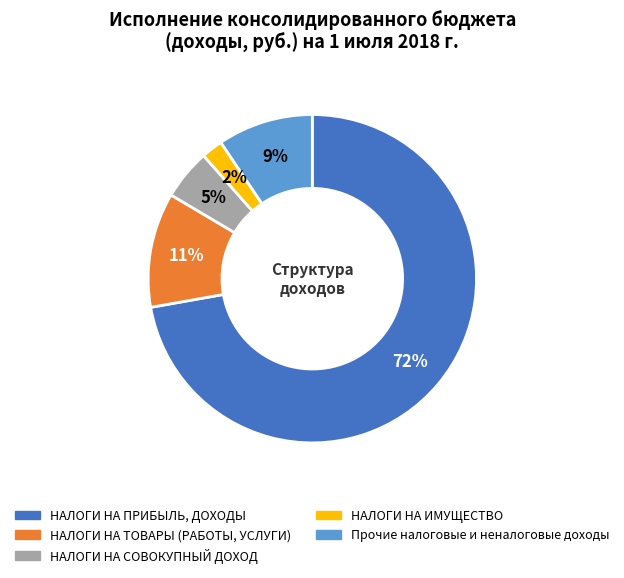

Count the number of slices in the pie.

5